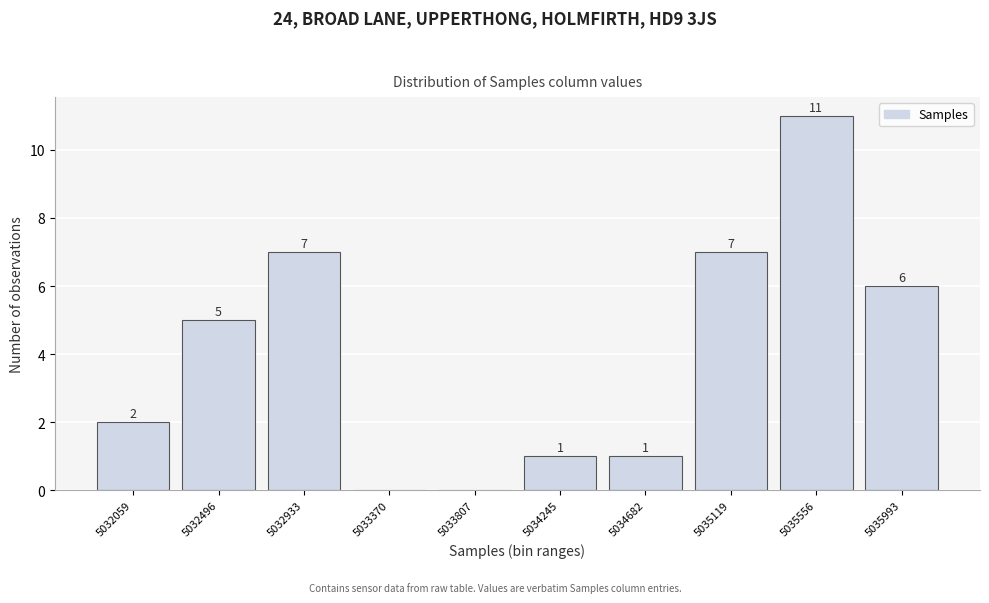

Reading left to right, list all the values displayed in this chart.

5032059=2	5032496=5	5032933=7	5033370=0	5033807=0	5034245=1	5034682=1	5035119=7	5035556=11	5035993=6